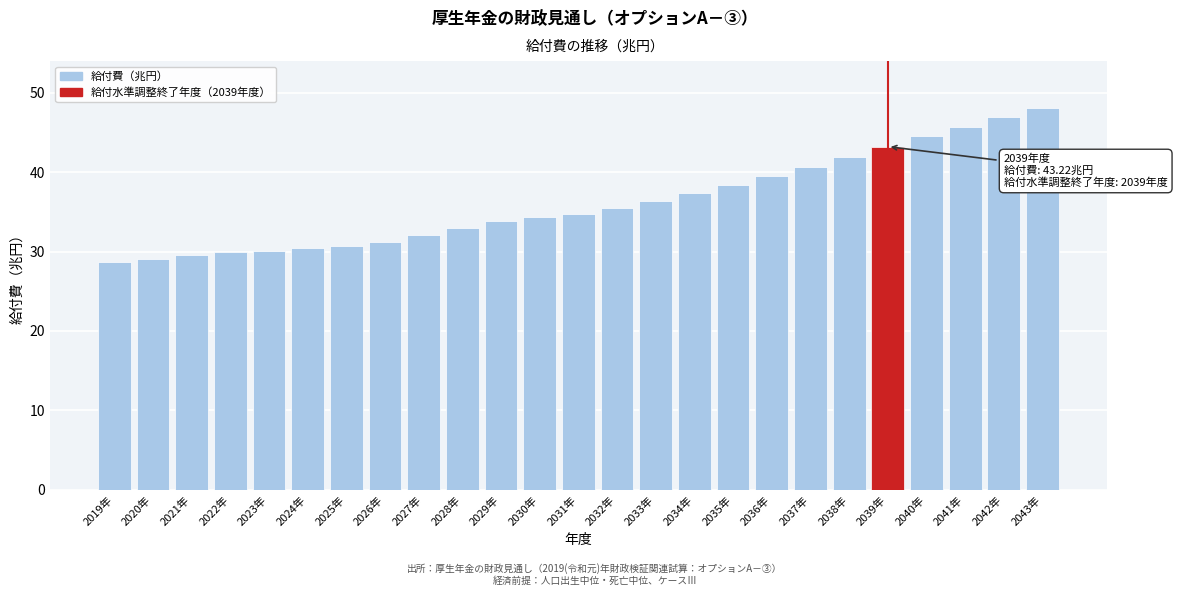

What is the sum of the values at 2036年 and 2040年?

84.0